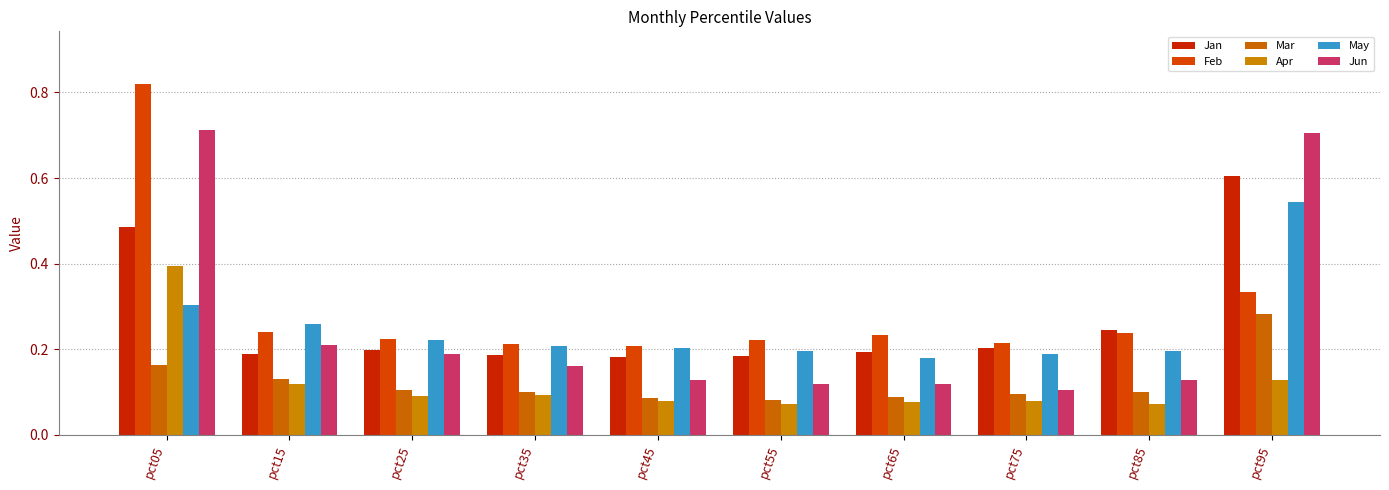

How many groups of bars are there?

10